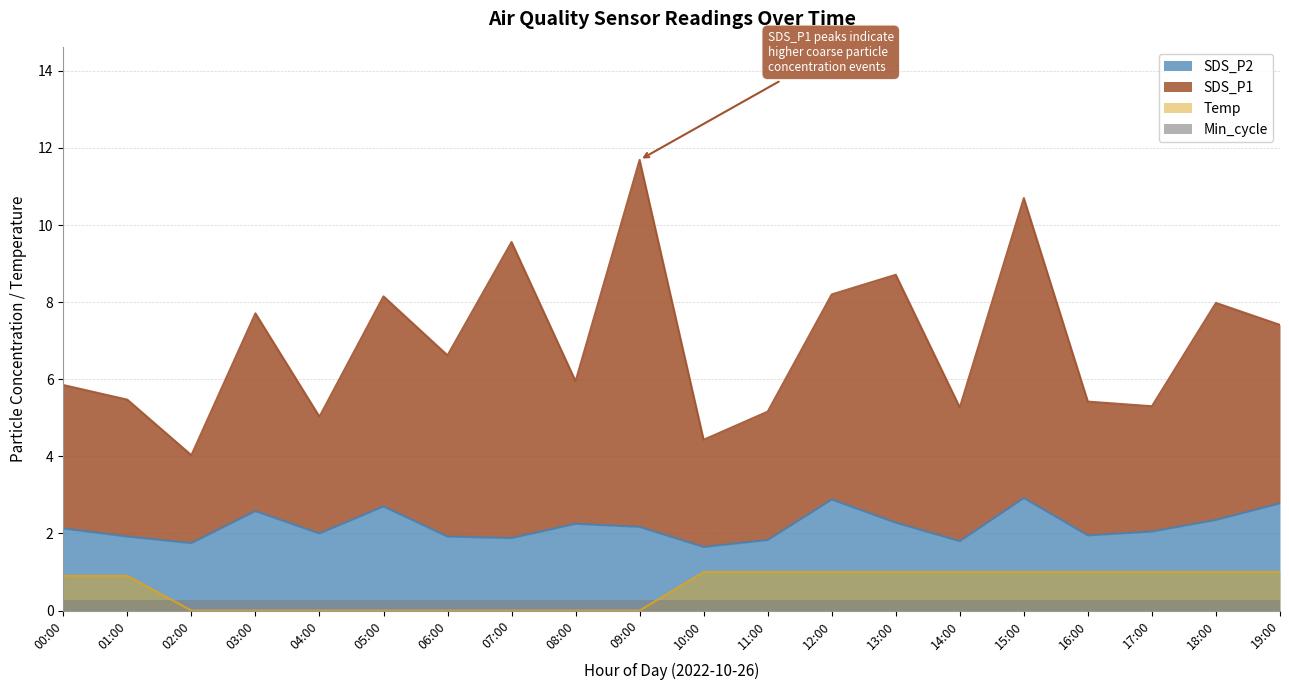

Is it true that SDS_P2 equals 2.2 at 08:00?

True